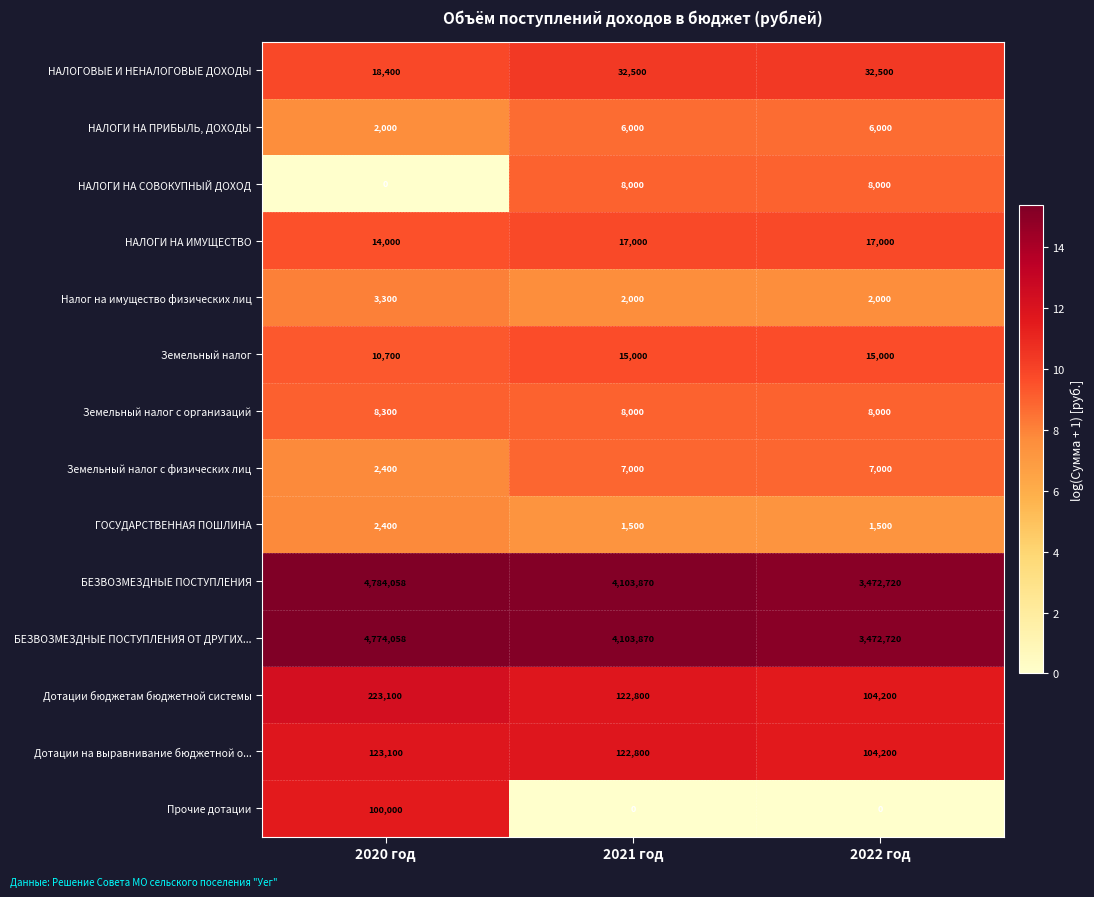

At which label does Земельный налог reach its minimum?

2020 год